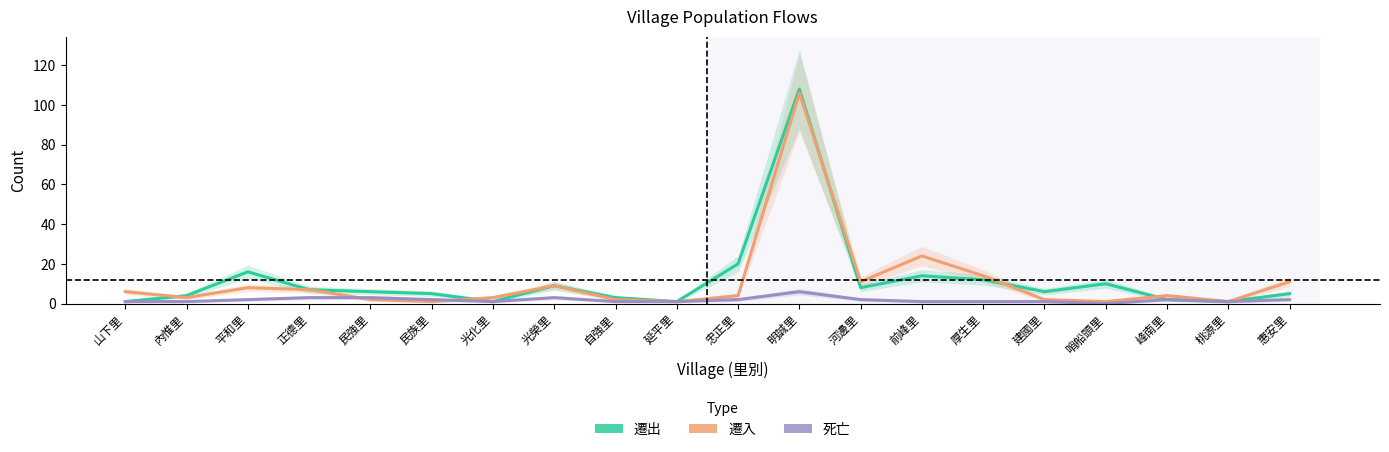

How many lines are shown in the chart?

3